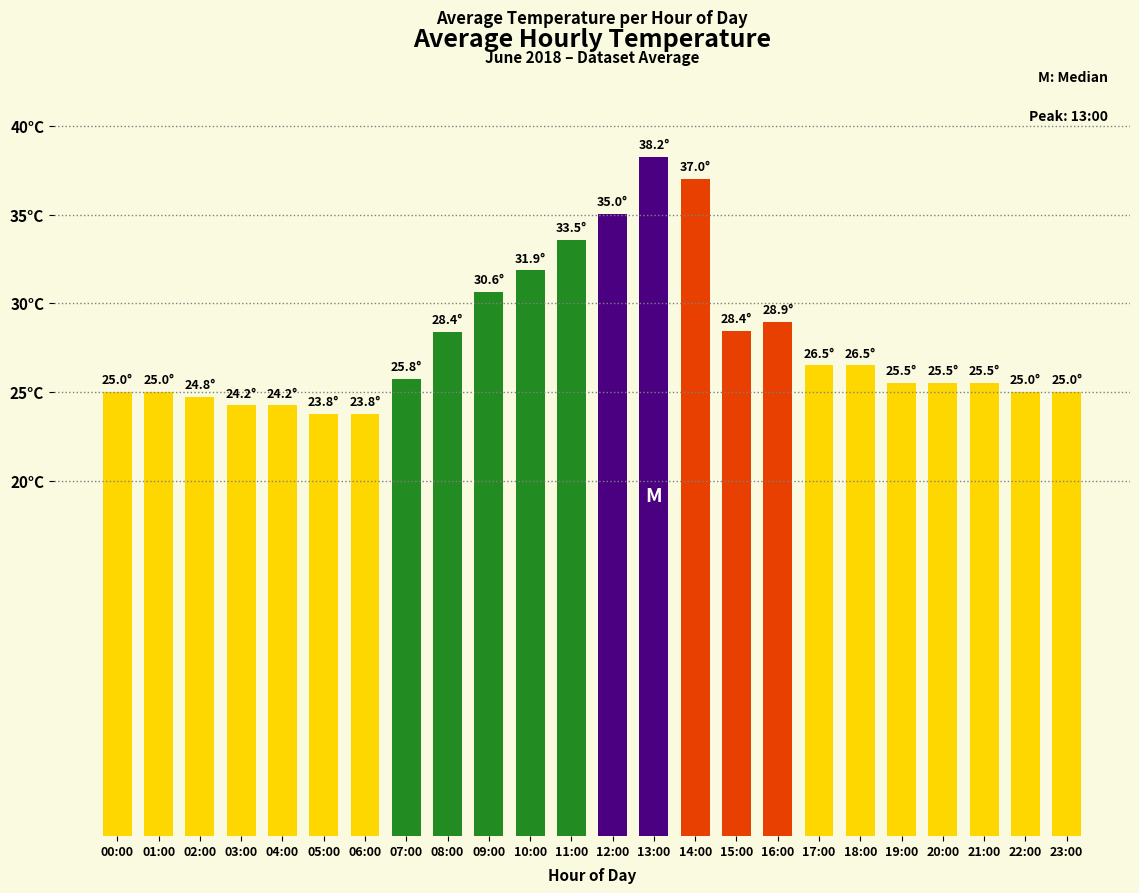

Does the chart contain any negative values?

No